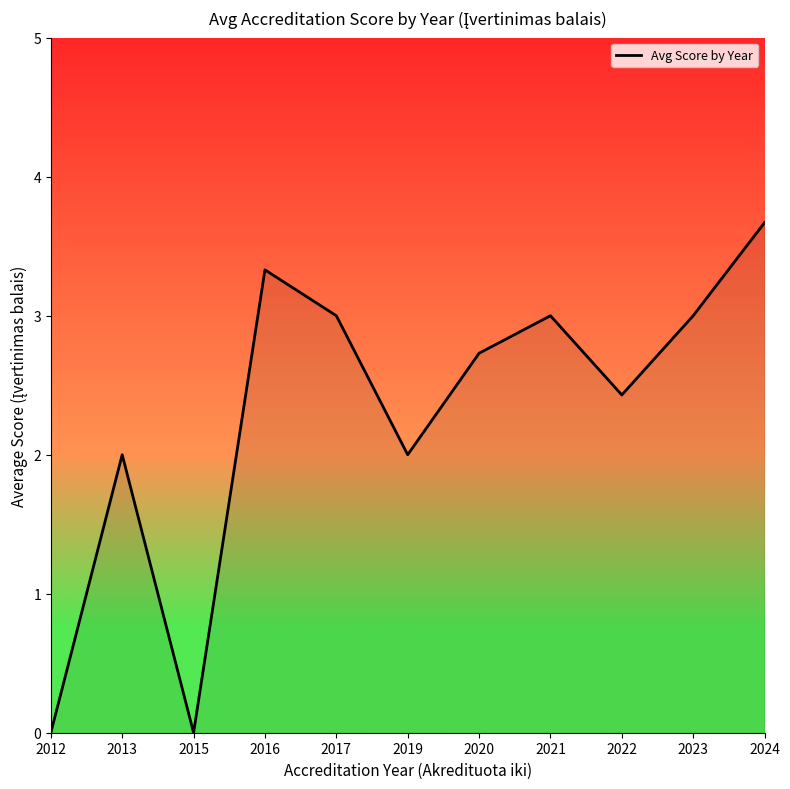

Where is the first local maximum?

2013